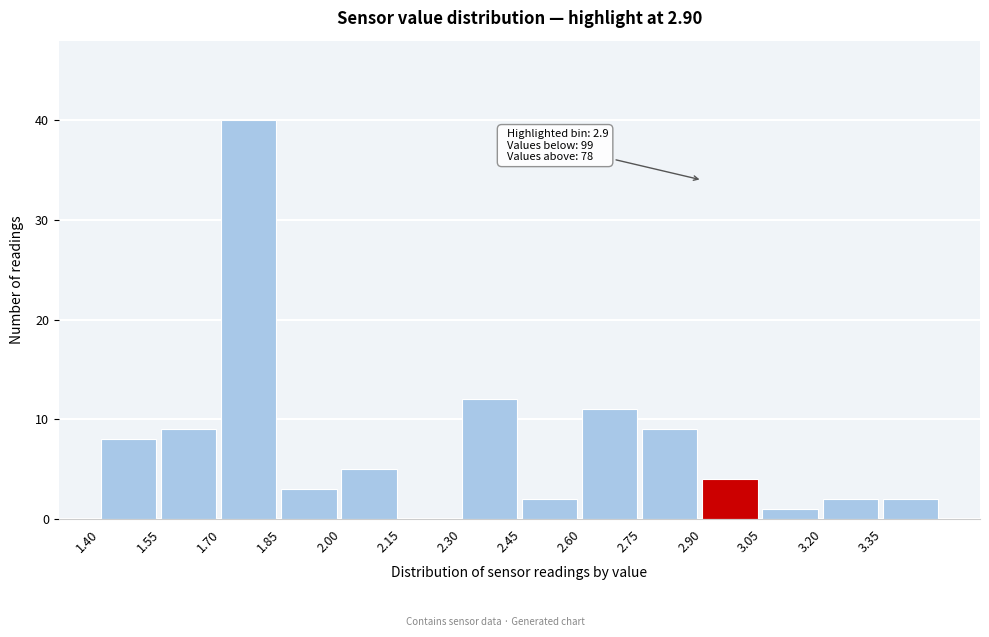

Which range on the x-axis has the tallest bar?

1.70 to 1.85